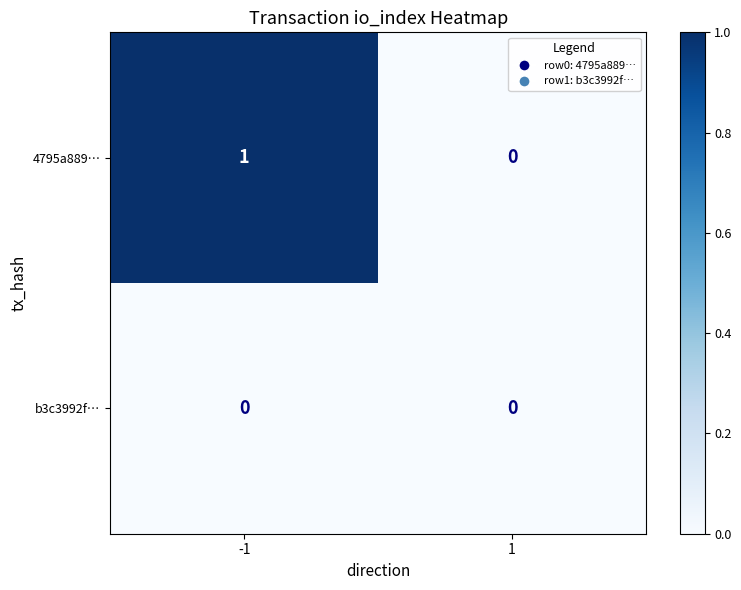

List the series in order of their overall mean, highest first.

4795a889…, b3c3992f…